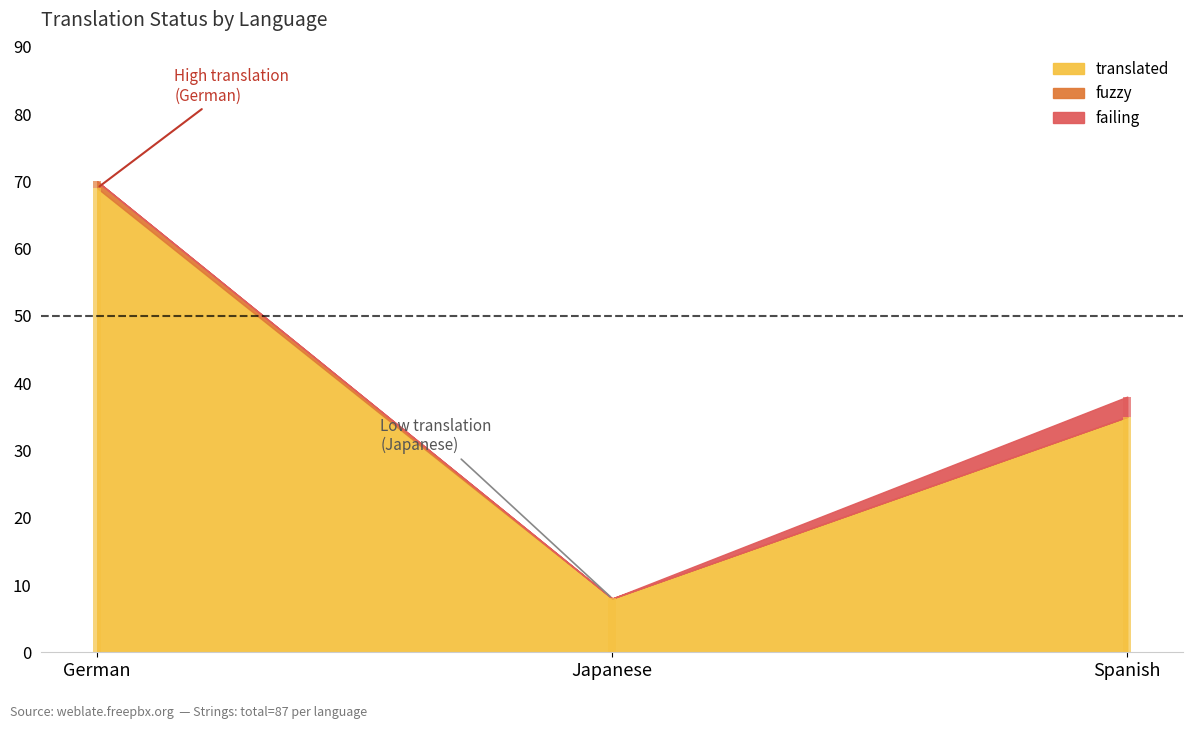

Is it true that translated equals 69 at German?

True